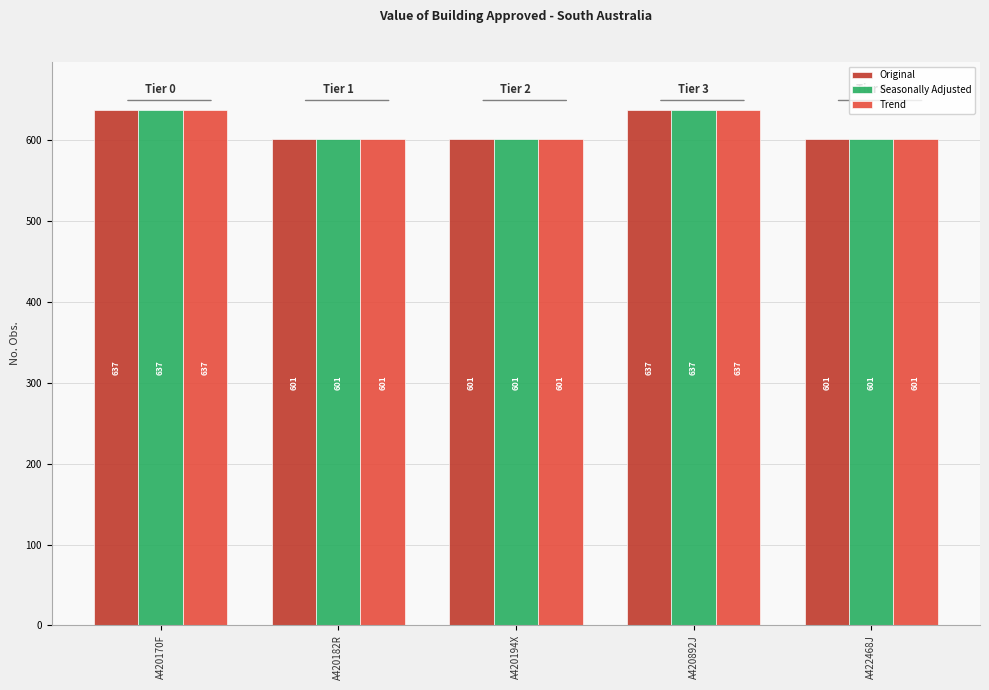

What is the label of the 4th bar from the right?

A420182R